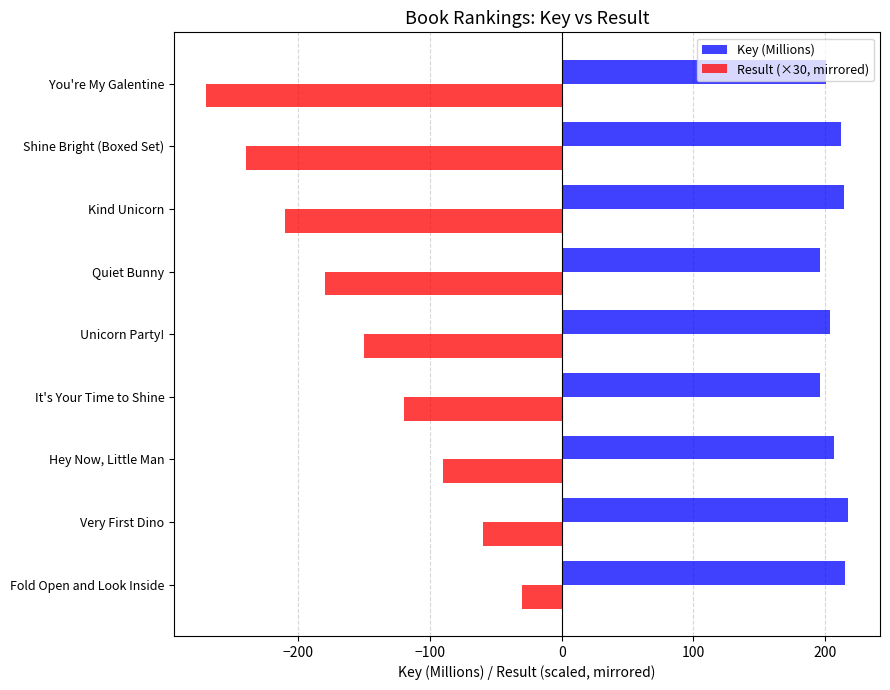

Which series has the largest range (max minus min)?

Result (×30, mirrored)